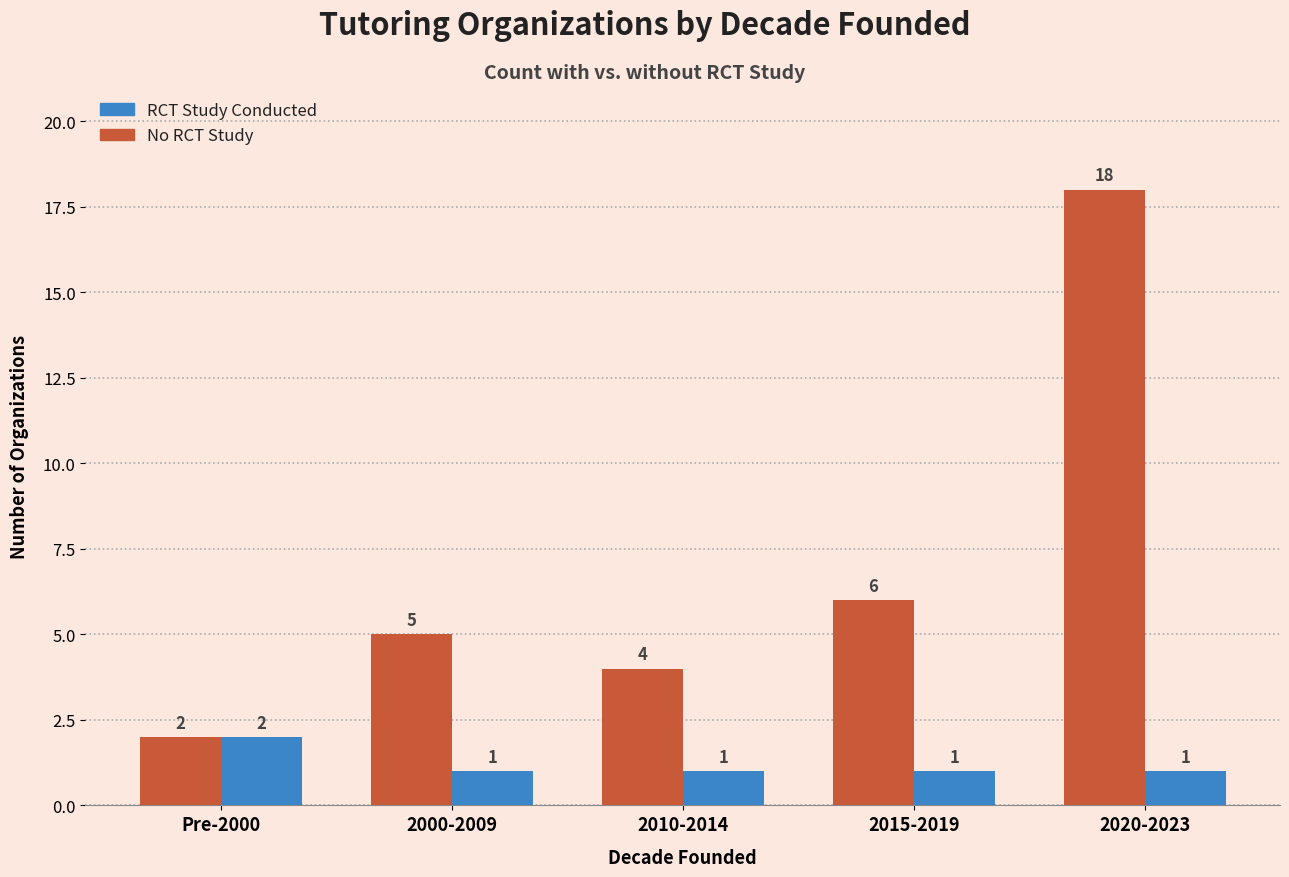

Does the chart contain any negative values?

No